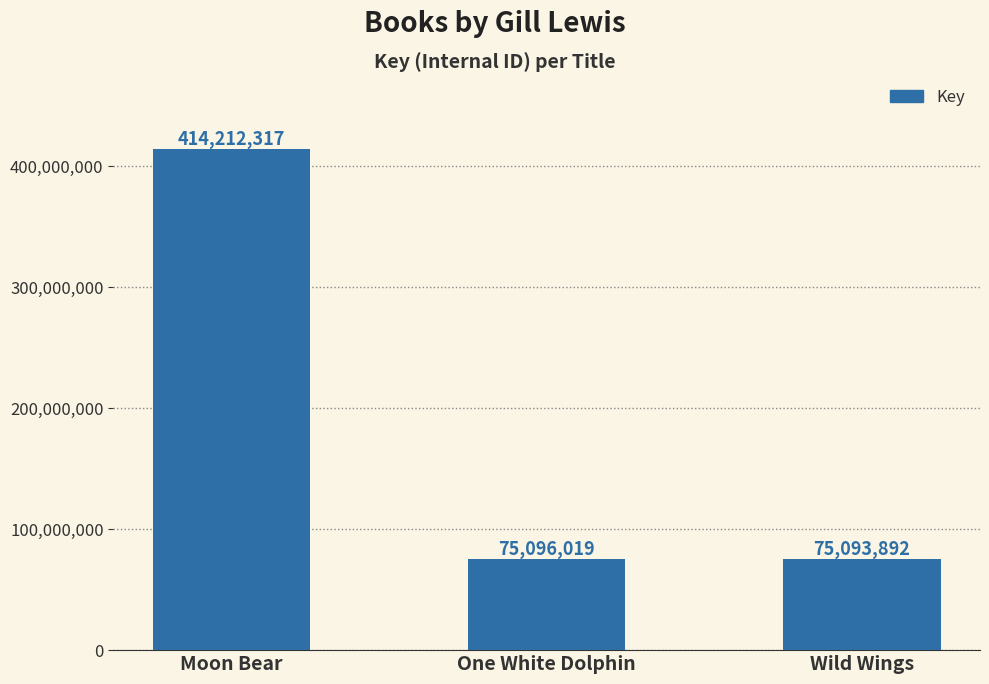

Rank the categories by value from highest to lowest.

Moon Bear, One White Dolphin, Wild Wings